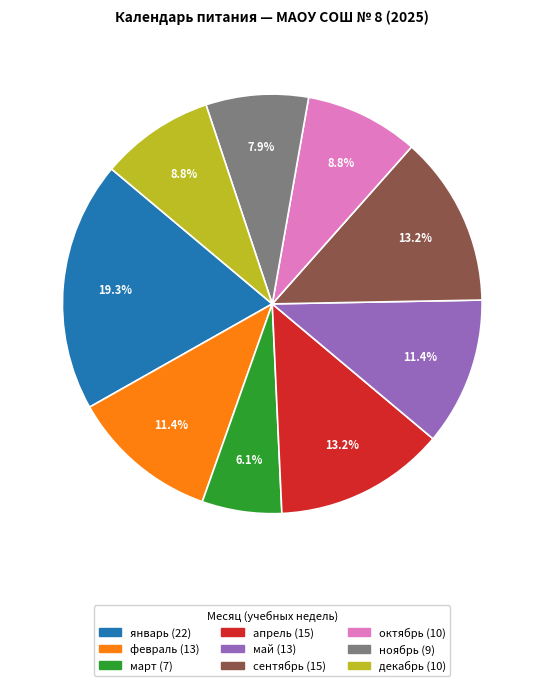

How many segments does this pie chart have?

9